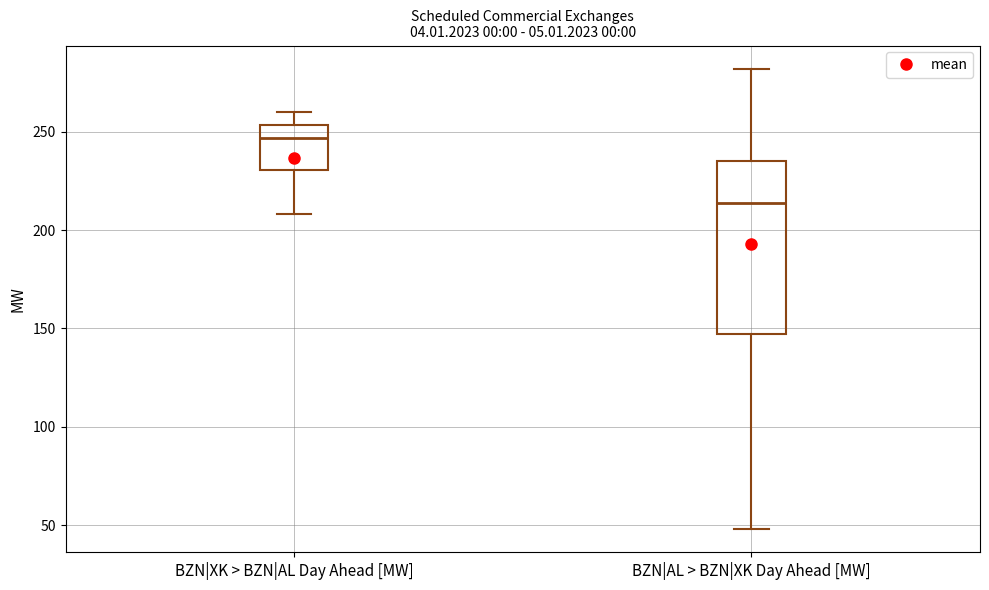

Reading left to right, transcribe this box plot: for each box, give where its median line is, the range the box spans, and where its two whiskers end, as read against the y-axis. The values are not printed on the chart, so give them approximately, as read against the axis.

BZN|XK > BZN|AL Day Ahead [MW]: median 245, box 230 to 255, whiskers 210 to 260
BZN|AL > BZN|XK Day Ahead [MW]: median 215, box 145 to 235, whiskers 50 to 280